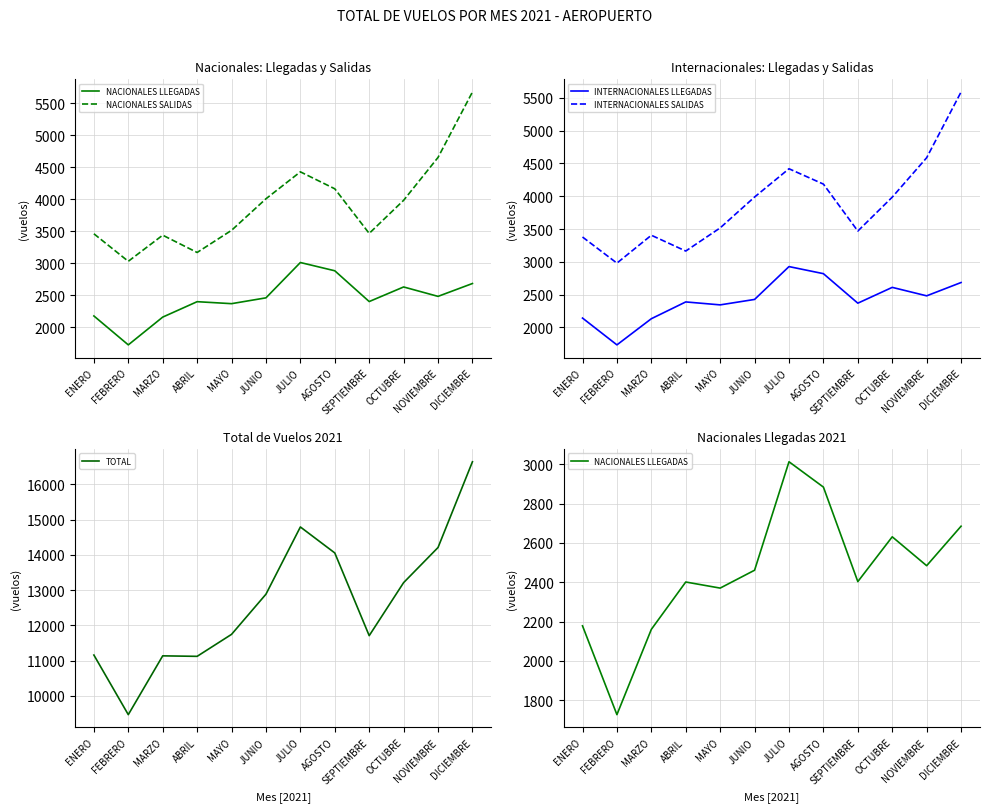

Which series has the widest spread of values?

TOTAL